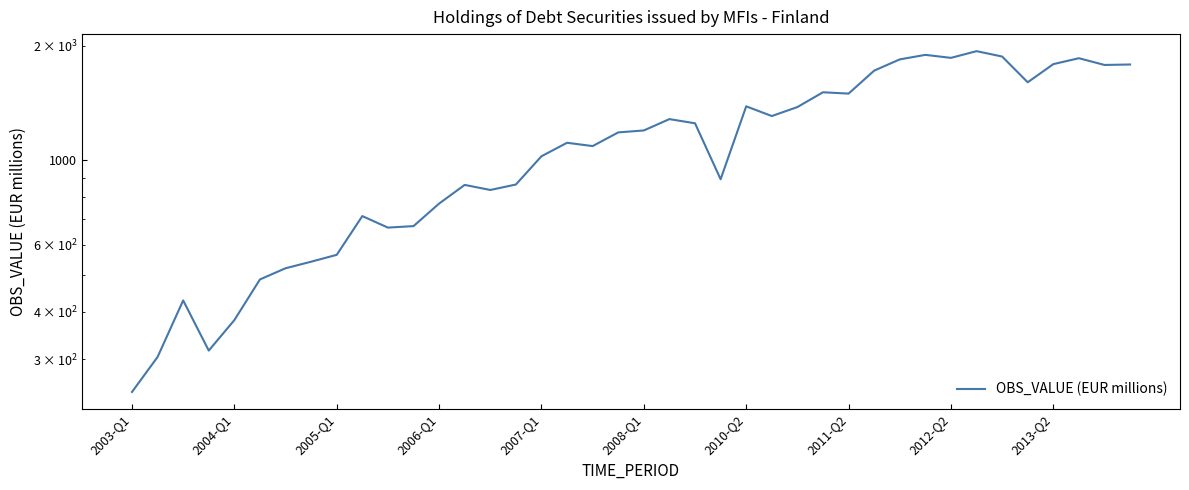

What is the sum of the values at 31 and 25?

3197